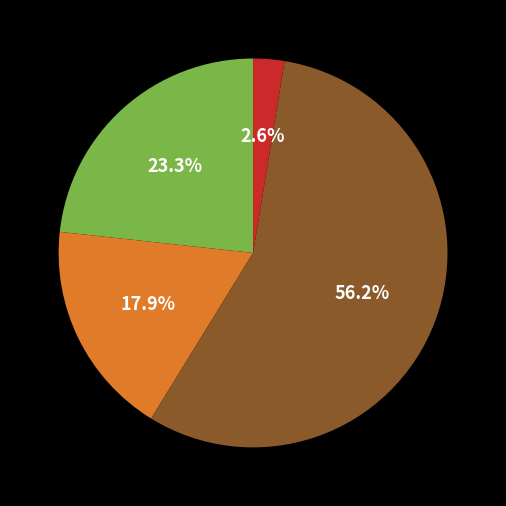

Count the number of slices in the pie.

4